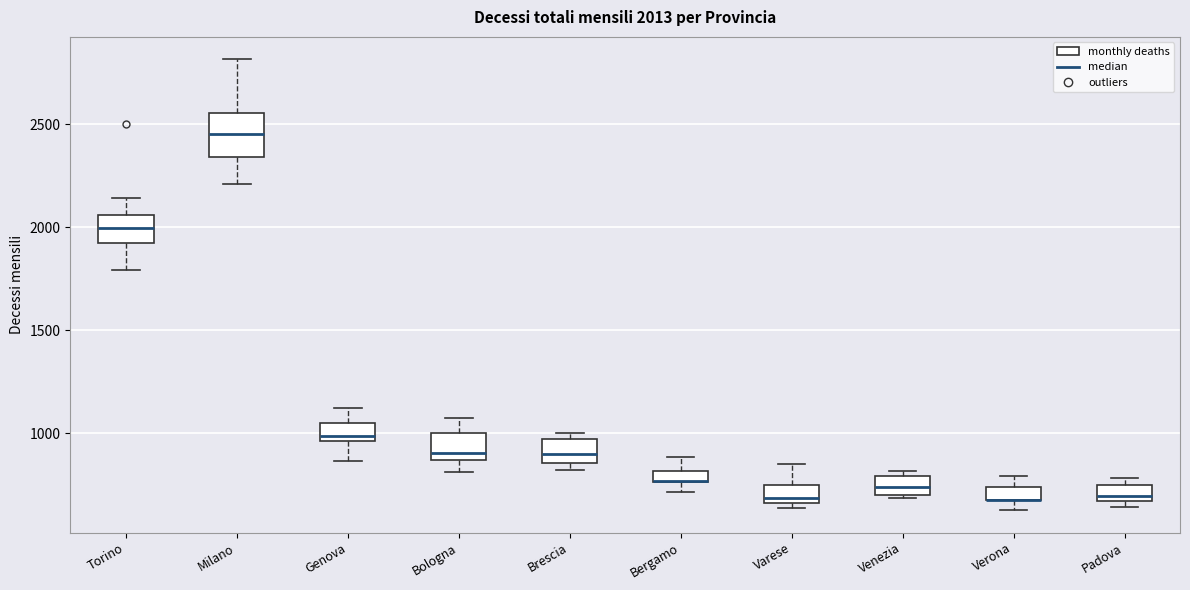

Which box is the tallest, from its lower edge to its upper edge?

Milano